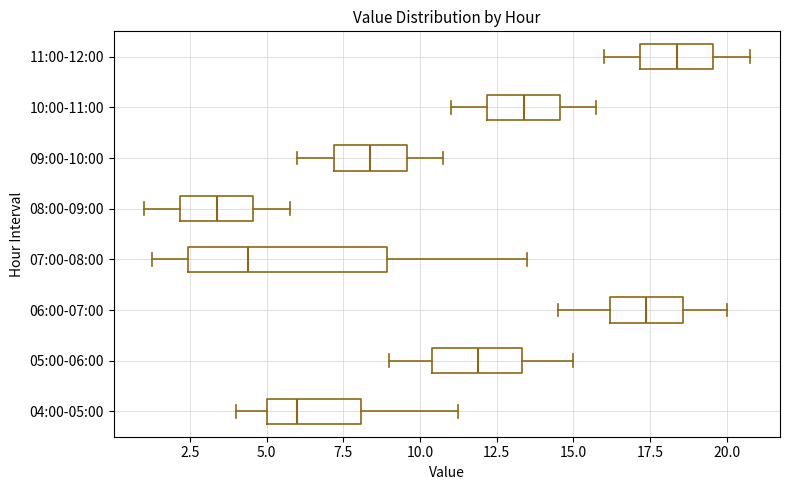

Which box is the widest, from its left edge to its right edge?

07:00-08:00